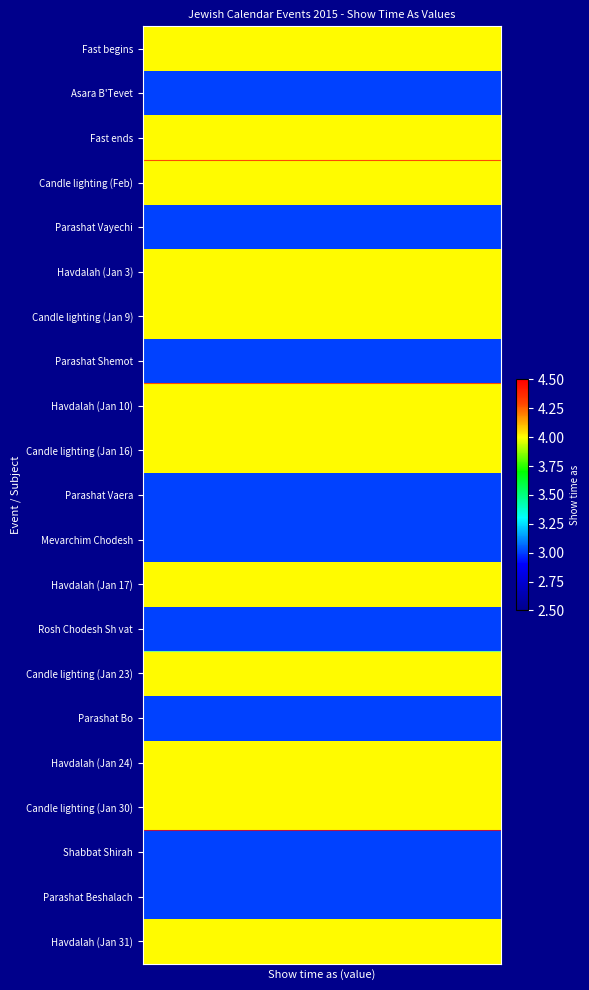

Reading left to right, extract all data points from this chart.

Fast begins: 4	4	4	4	4	4	4	4	4	4	4	4	4	4	4	4	4	4	4	4
Asara B'Tevet: 3	3	3	3	3	3	3	3	3	3	3	3	3	3	3	3	3	3	3	3
Fast ends: 4	4	4	4	4	4	4	4	4	4	4	4	4	4	4	4	4	4	4	4
Candle lighting (Feb): 4	4	4	4	4	4	4	4	4	4	4	4	4	4	4	4	4	4	4	4
Parashat Vayechi: 3	3	3	3	3	3	3	3	3	3	3	3	3	3	3	3	3	3	3	3
Havdalah (Jan 3): 4	4	4	4	4	4	4	4	4	4	4	4	4	4	4	4	4	4	4	4
Candle lighting (Jan 9): 4	4	4	4	4	4	4	4	4	4	4	4	4	4	4	4	4	4	4	4
Parashat Shemot: 3	3	3	3	3	3	3	3	3	3	3	3	3	3	3	3	3	3	3	3
Havdalah (Jan 10): 4	4	4	4	4	4	4	4	4	4	4	4	4	4	4	4	4	4	4	4
Candle lighting (Jan 16): 4	4	4	4	4	4	4	4	4	4	4	4	4	4	4	4	4	4	4	4
Parashat Vaera: 3	3	3	3	3	3	3	3	3	3	3	3	3	3	3	3	3	3	3	3
Mevarchim Chodesh: 3	3	3	3	3	3	3	3	3	3	3	3	3	3	3	3	3	3	3	3
Havdalah (Jan 17): 4	4	4	4	4	4	4	4	4	4	4	4	4	4	4	4	4	4	4	4
Rosh Chodesh Sh vat: 3	3	3	3	3	3	3	3	3	3	3	3	3	3	3	3	3	3	3	3
Candle lighting (Jan 23): 4	4	4	4	4	4	4	4	4	4	4	4	4	4	4	4	4	4	4	4
Parashat Bo: 3	3	3	3	3	3	3	3	3	3	3	3	3	3	3	3	3	3	3	3
Havdalah (Jan 24): 4	4	4	4	4	4	4	4	4	4	4	4	4	4	4	4	4	4	4	4
Candle lighting (Jan 30): 4	4	4	4	4	4	4	4	4	4	4	4	4	4	4	4	4	4	4	4
Shabbat Shirah: 3	3	3	3	3	3	3	3	3	3	3	3	3	3	3	3	3	3	3	3
Parashat Beshalach: 3	3	3	3	3	3	3	3	3	3	3	3	3	3	3	3	3	3	3	3
Havdalah (Jan 31): 4	4	4	4	4	4	4	4	4	4	4	4	4	4	4	4	4	4	4	4